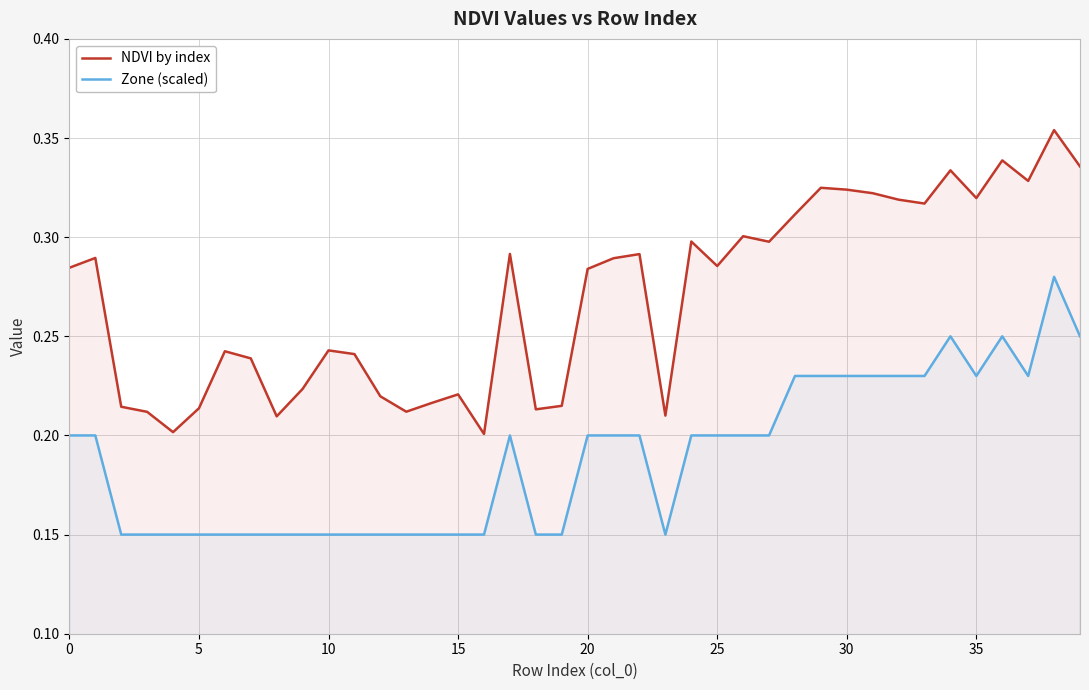

What are all the series names shown in the legend?

NDVI by index, Zone (scaled)